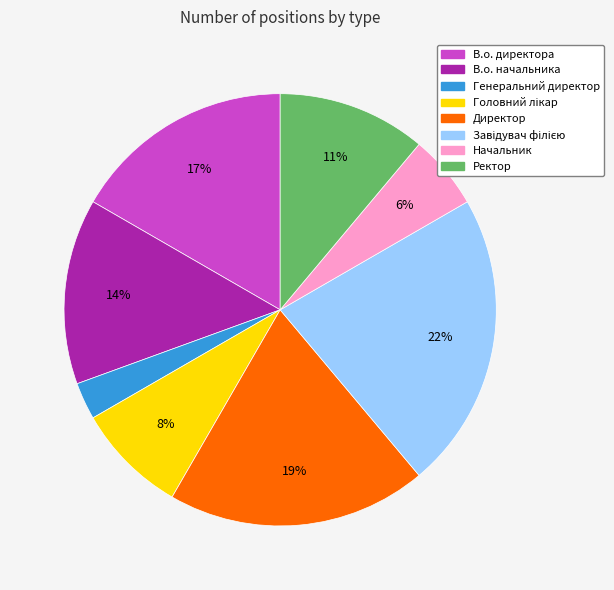

Between В.о. директора and Ректор, which is larger?

В.о. директора